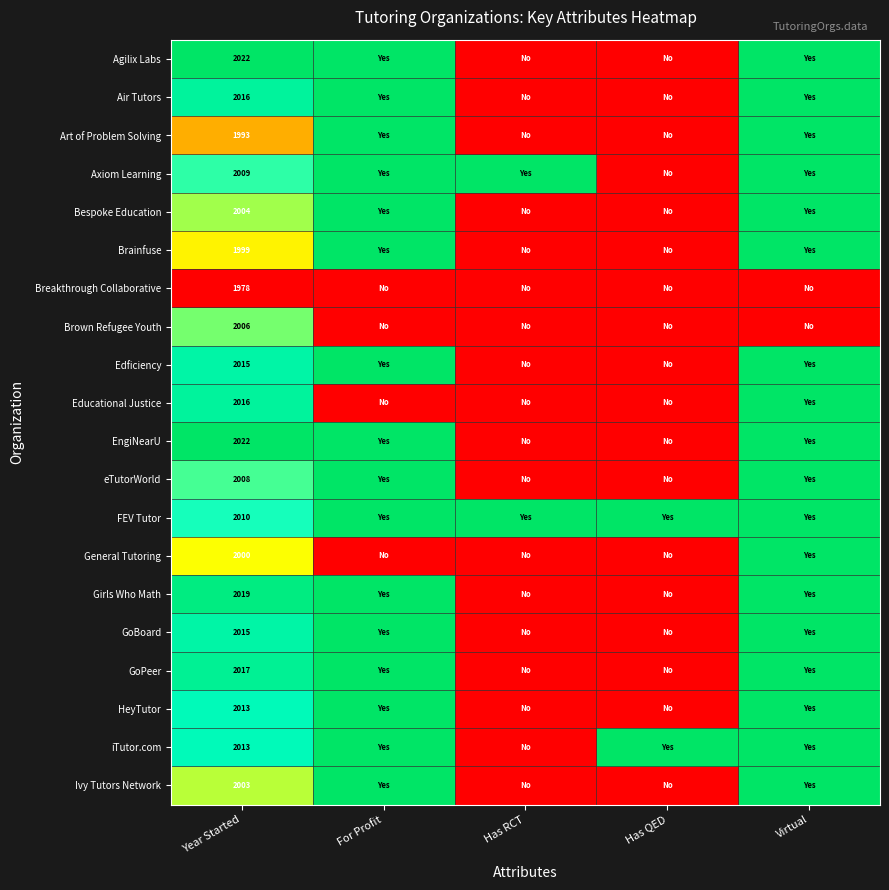

At how many categories does at least one series exceed 0?

5